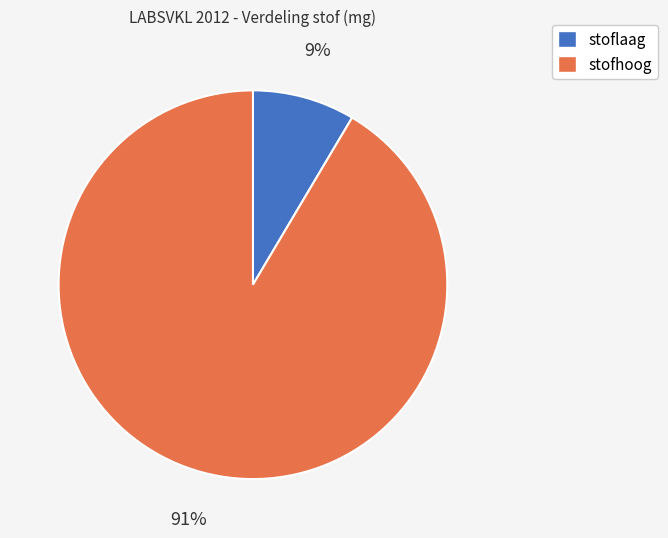

To the nearest percent, what is the average slice percentage?

50%